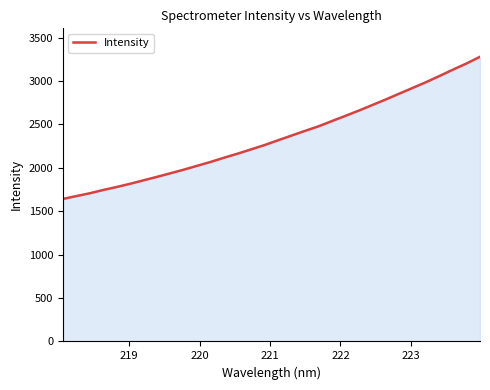

What is the smallest value displayed?

1641.6